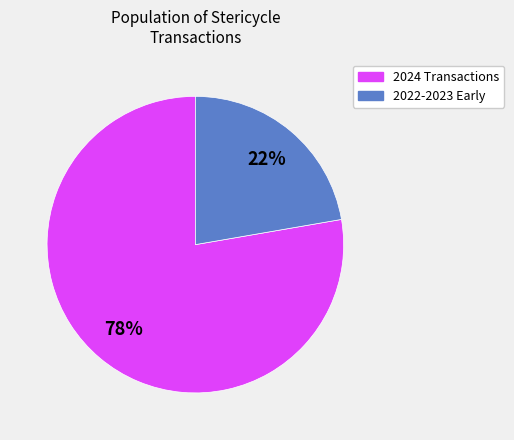

True or false: 2022-2023 Early accounts for 22% of the total.

True